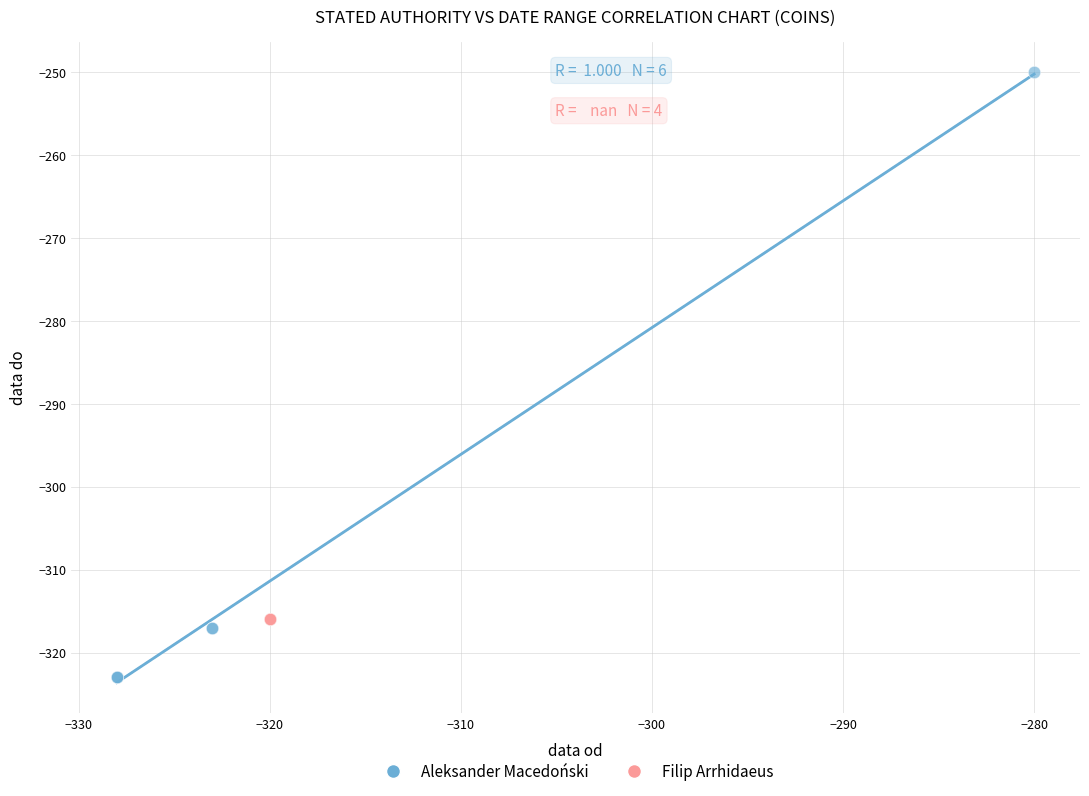

Which series reaches the minimum Y coordinate?

Aleksander Macedoński